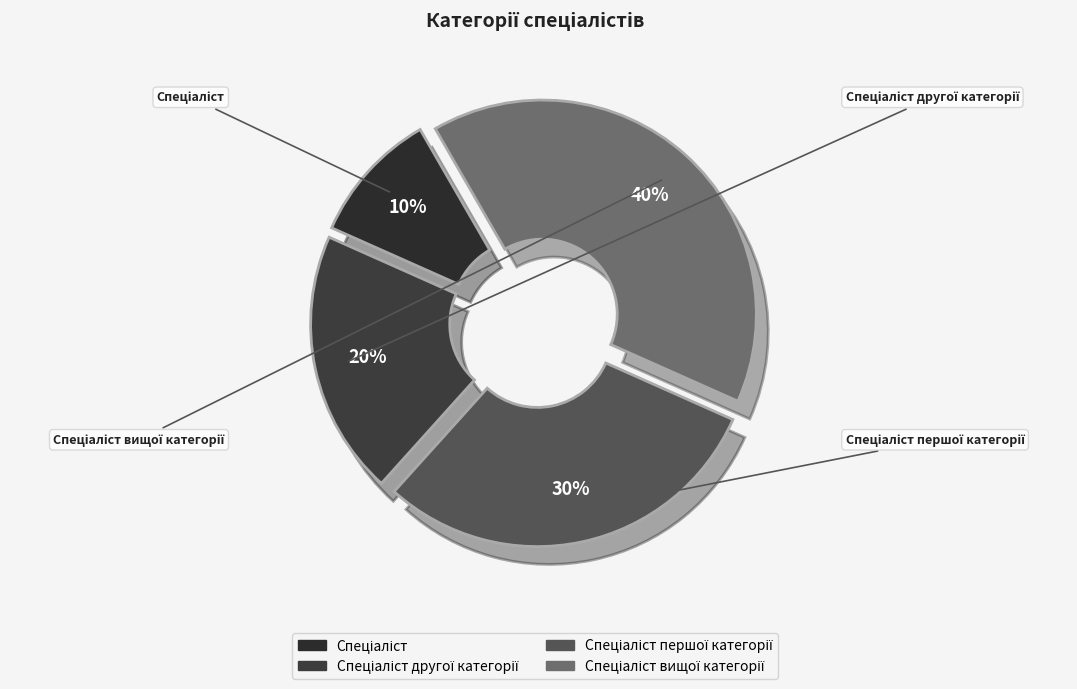

To the nearest percent, what percentage of the pie is Спеціаліст другої категорії?

20%